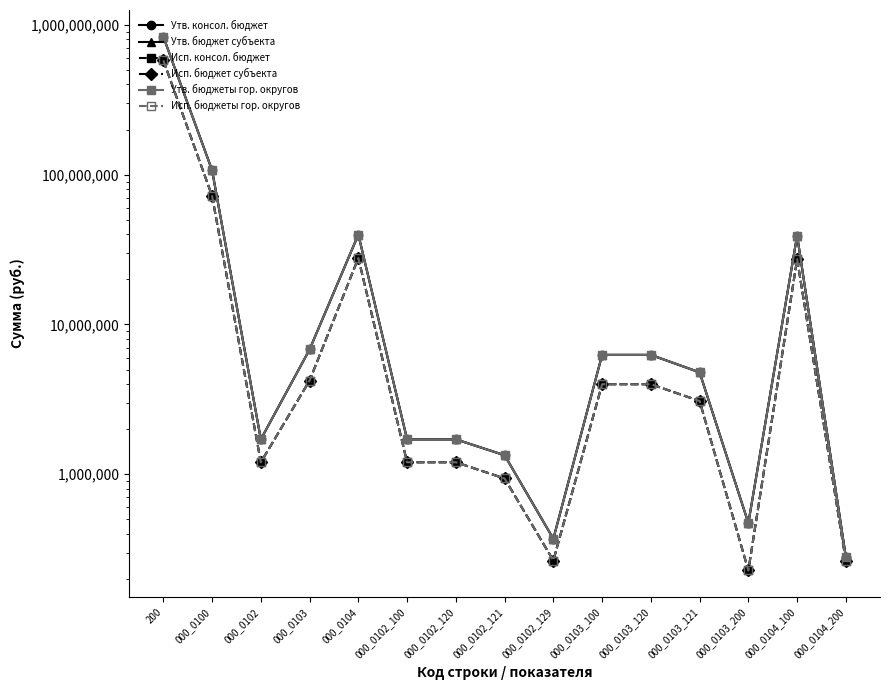

What is the value of the Исп. бюджеты гор. округов point at the 13th from the left?

227734.7